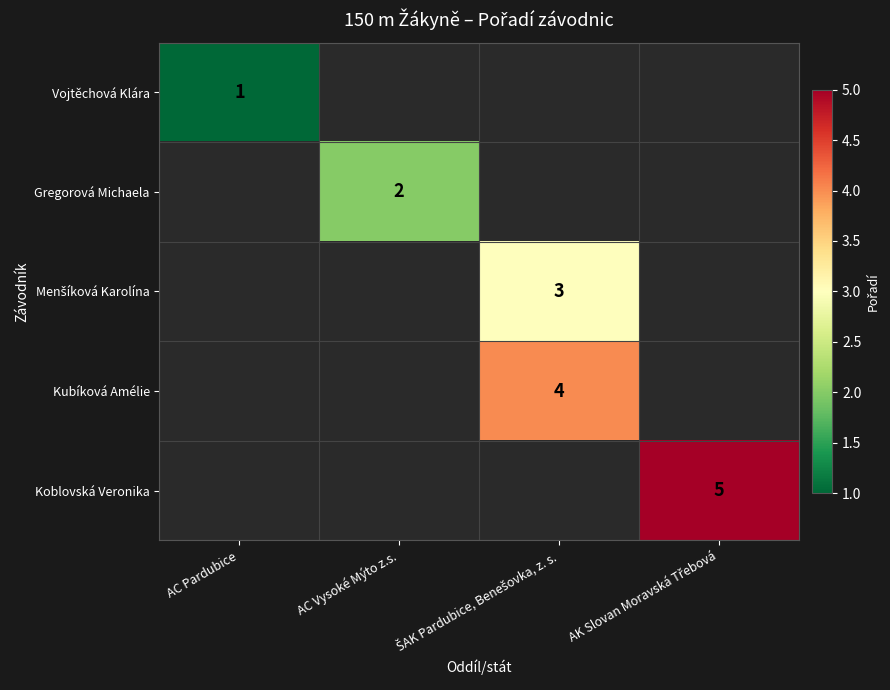

Which category has the highest value across all series?

AK Slovan Moravská Třebová